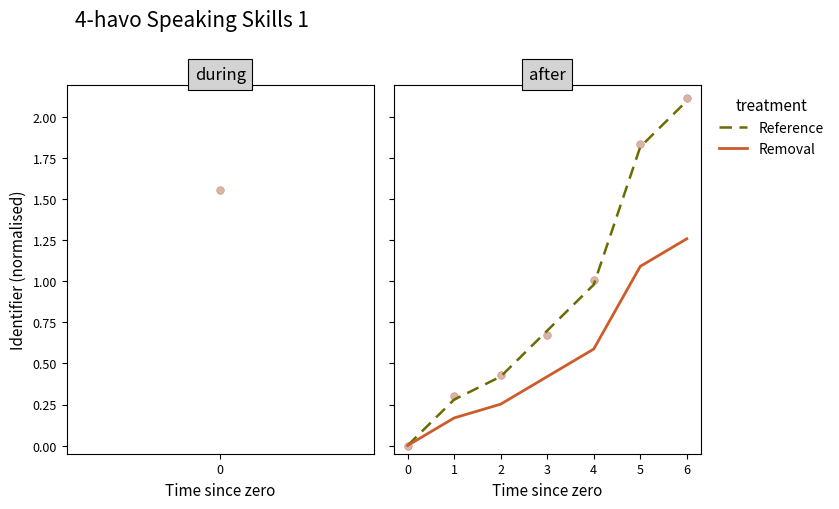

At how many categories does at least one series exceed 1?

2